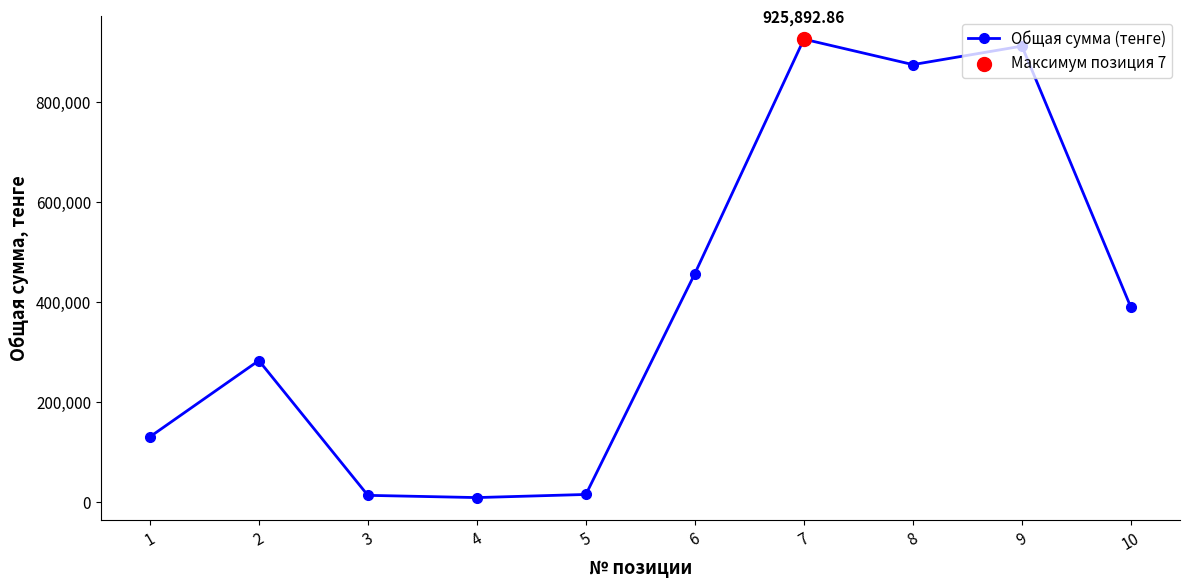

Between 8 and 9, which is larger?

9